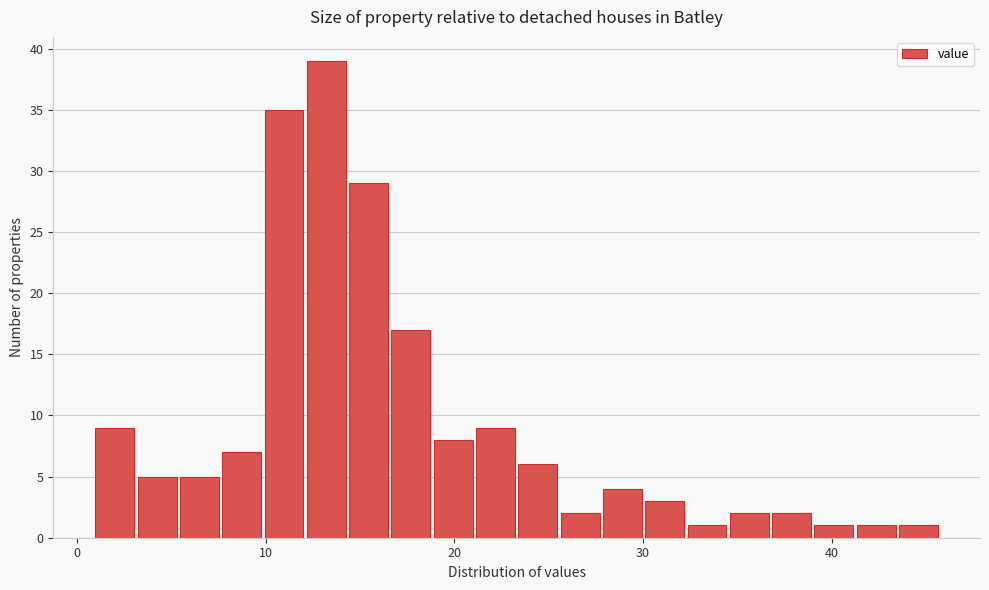

Read against the x-axis, roughly where is the centre of the tallest bar?

13